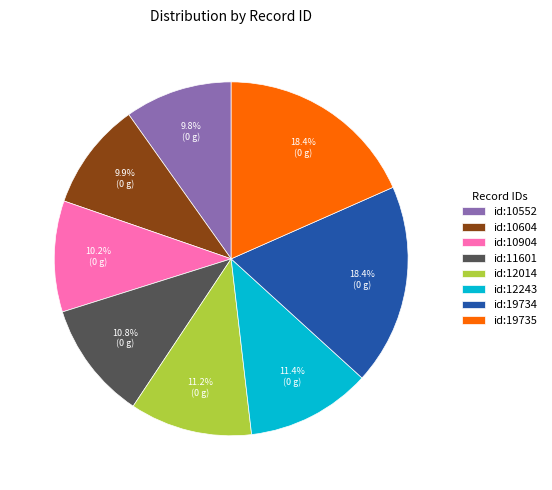

Is there any slice that represents more than half of the pie?

No